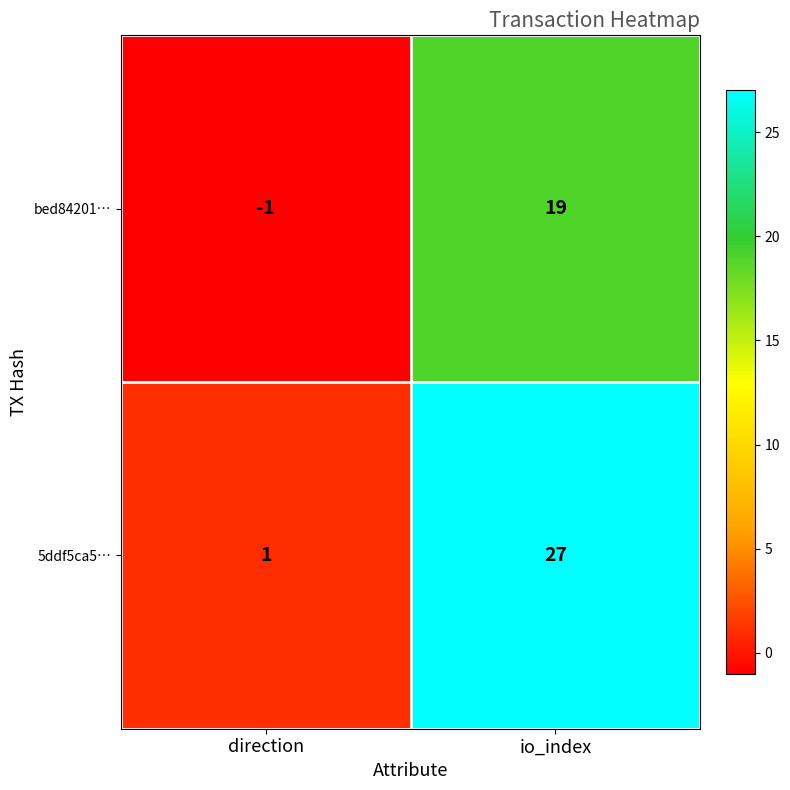

What is the sum of the 5ddf5ca5… values at direction and io_index?

28